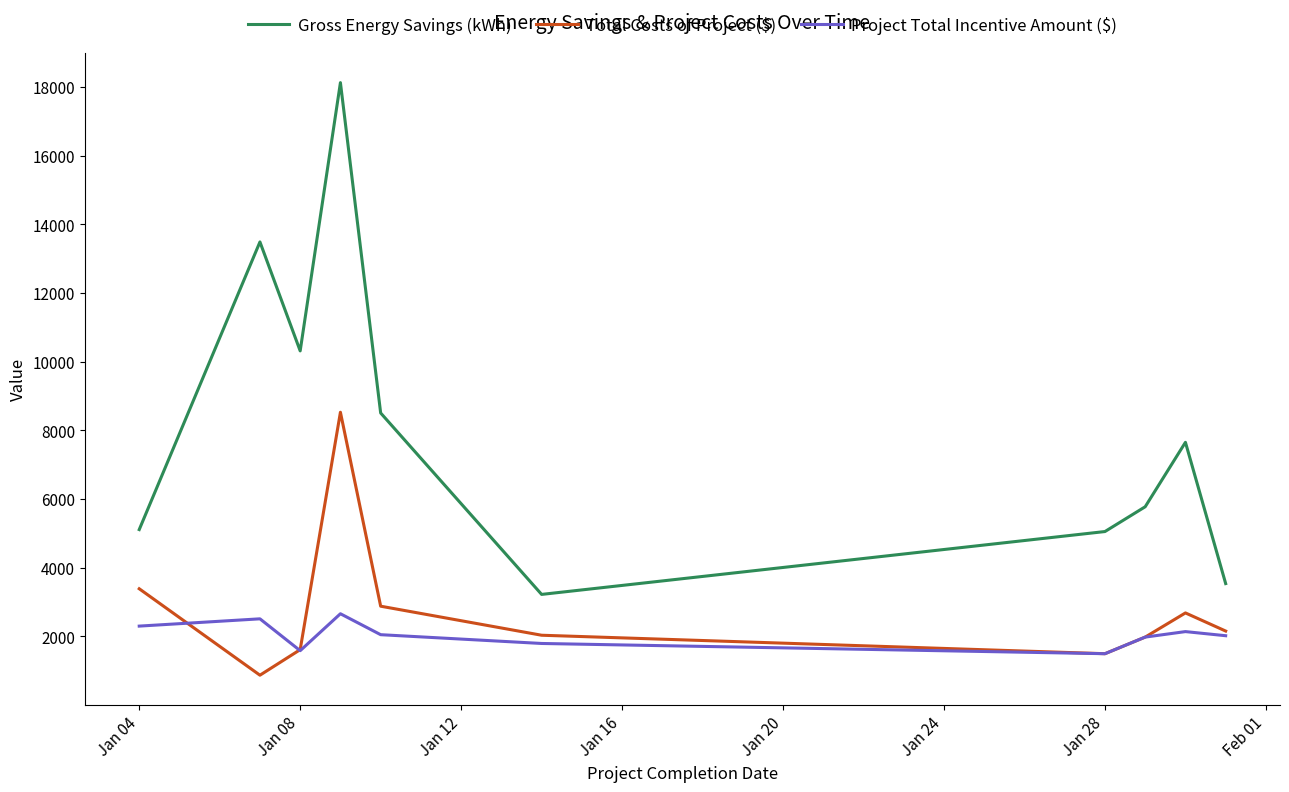

What are all the series names shown in the legend?

Gross Energy Savings (kWh), Total Costs of Project ($), Project Total Incentive Amount ($)